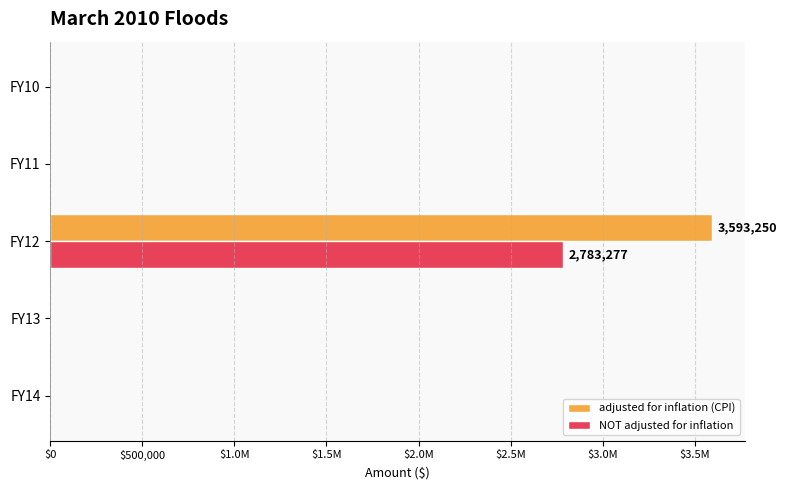

What are all the series names shown in the legend?

adjusted for inflation (CPI), NOT adjusted for inflation